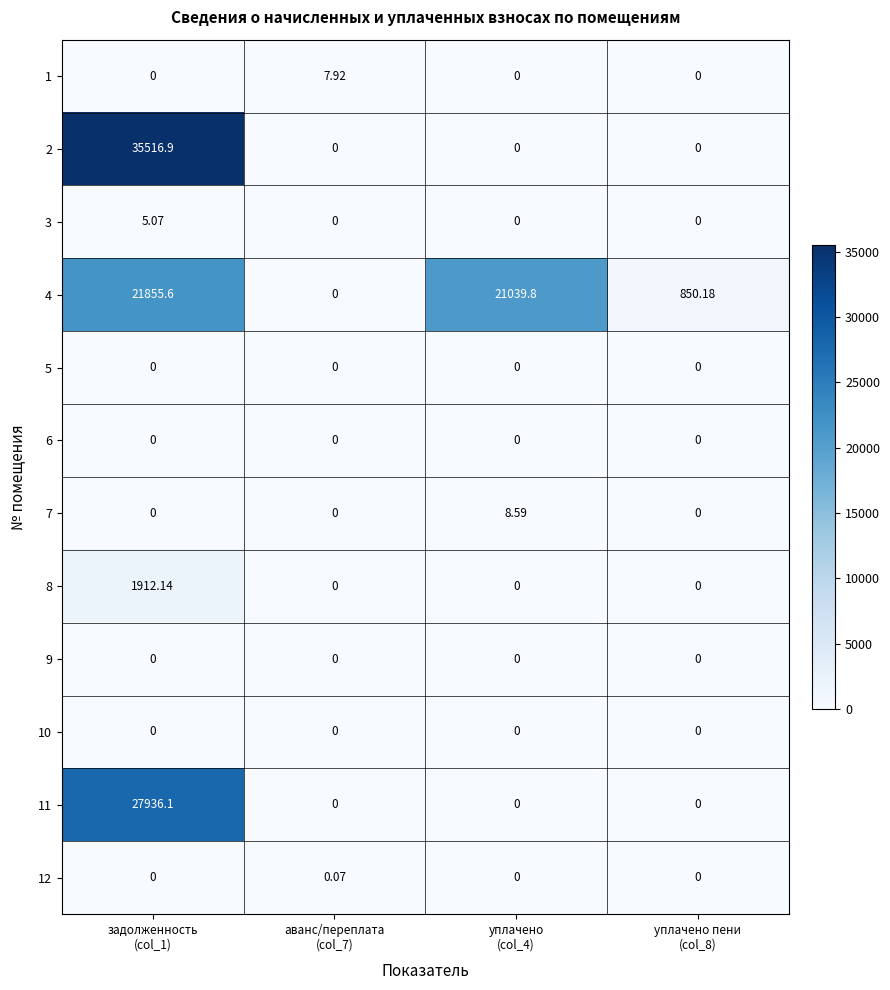

How many values in 11 are above zero?

1